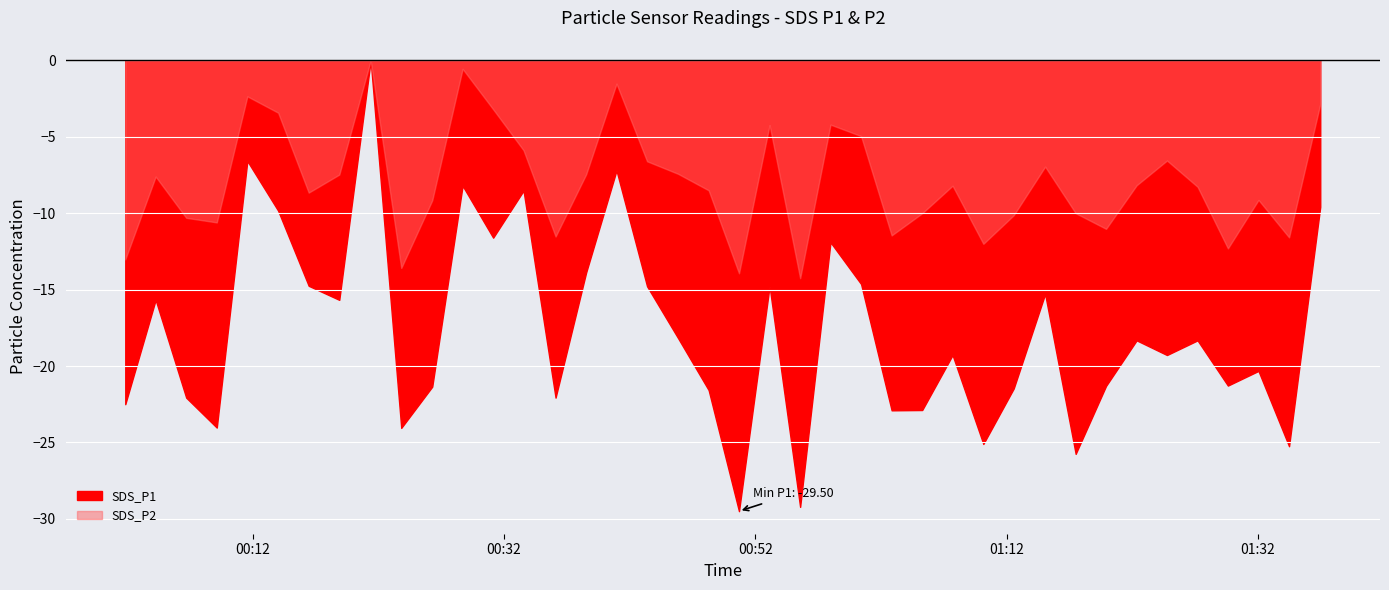

What position from the left is 2023/02/11 01:32:03?

38